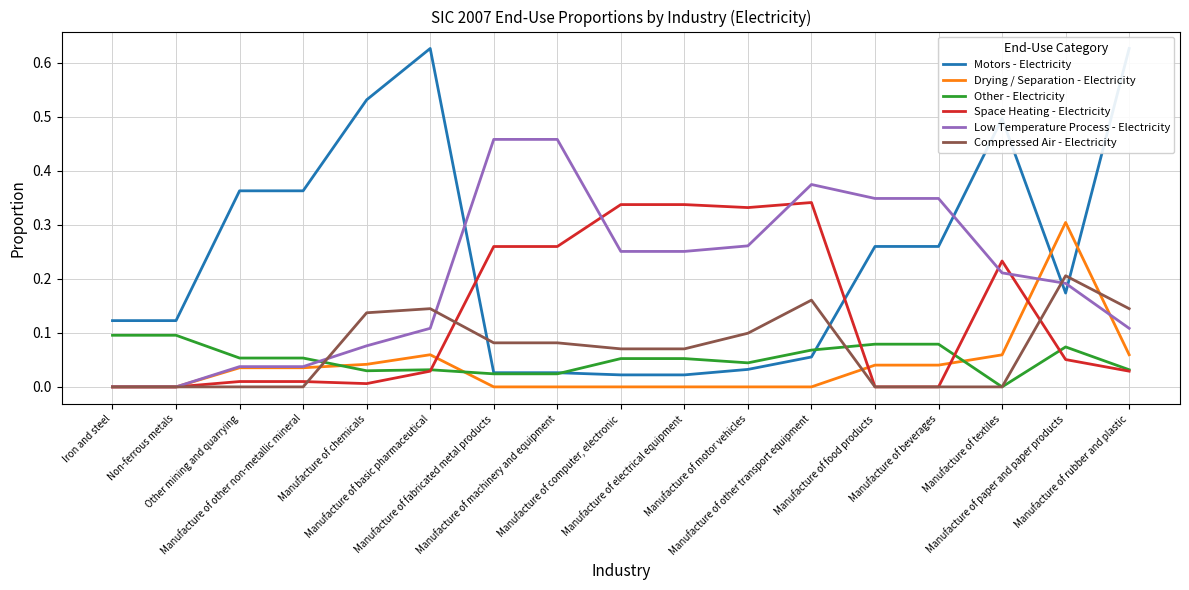

List the labels in order of Motors - Electricity value, largest first.

Manufacture of basic pharmaceutical, Manufacture of rubber and plastic, Manufacture of chemicals, Manufacture of textiles, Other mining and quarrying, Manufacture of other non-metallic mineral, Manufacture of food products, Manufacture of beverages, Manufacture of paper and paper products, Iron and steel, Non-ferrous metals, Manufacture of other transport equipment, Manufacture of motor vehicles, Manufacture of fabricated metal products, Manufacture of machinery and equipment, Manufacture of computer, electronic, Manufacture of electrical equipment